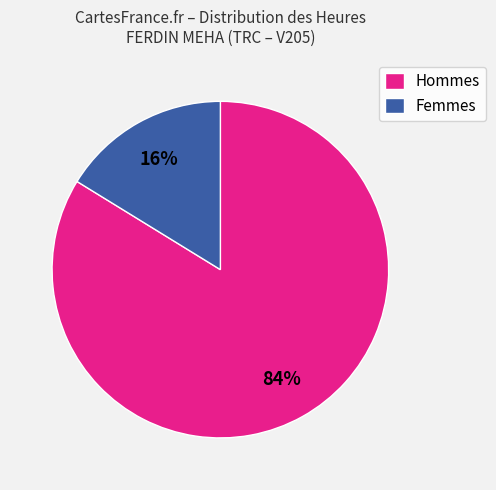

To the nearest percent, what is the average slice percentage?

50%